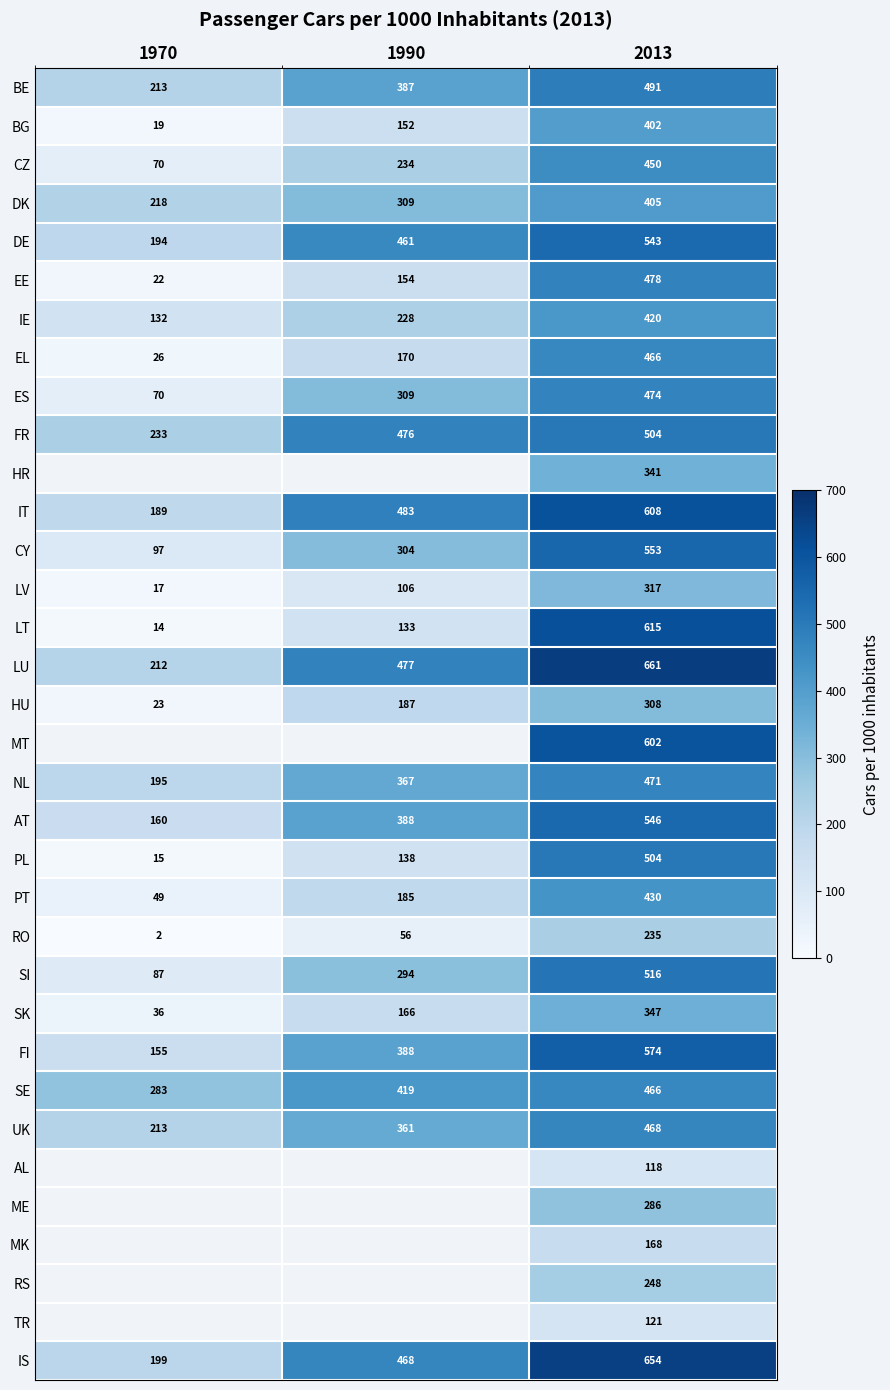

What is the smallest value displayed?

2.0